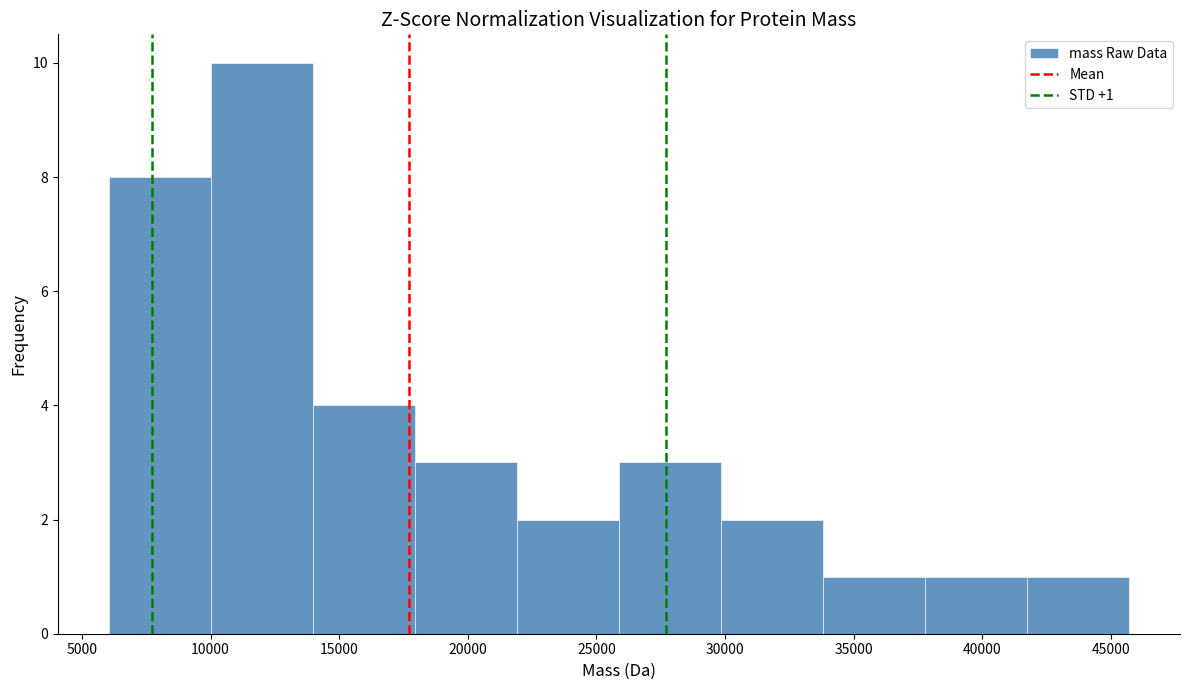

Which range on the x-axis has the tallest bar?

10000 to 14000